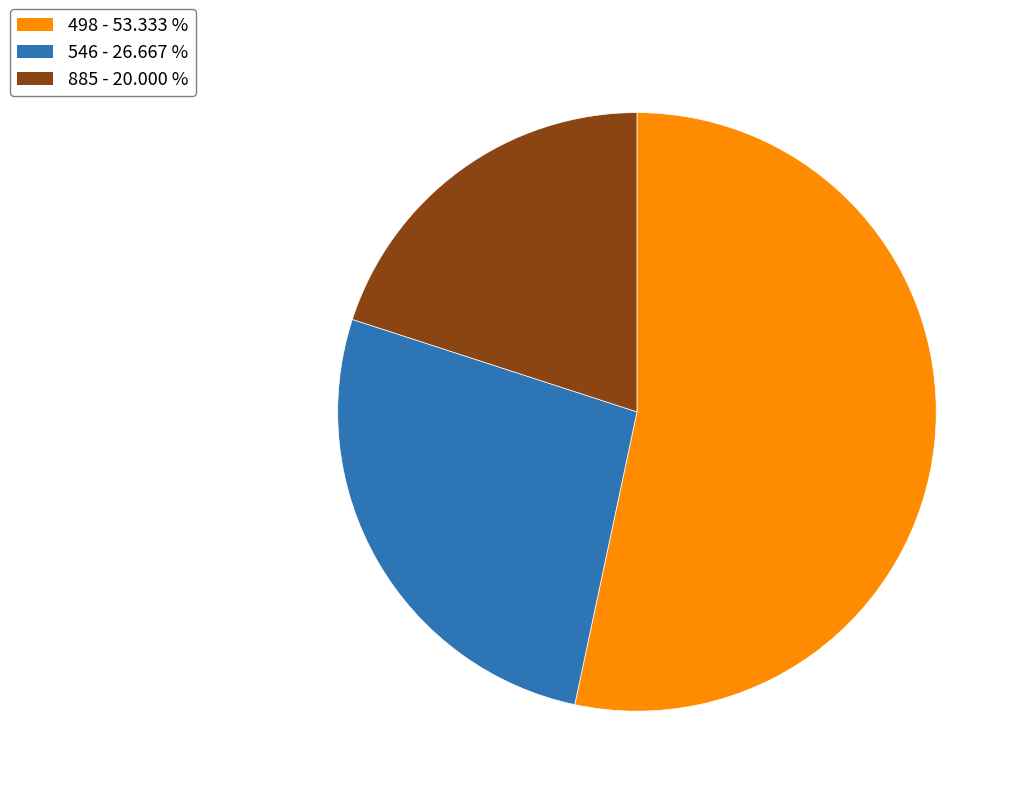

Does 498 - 53.333 % account for over 50% of the chart?

Yes